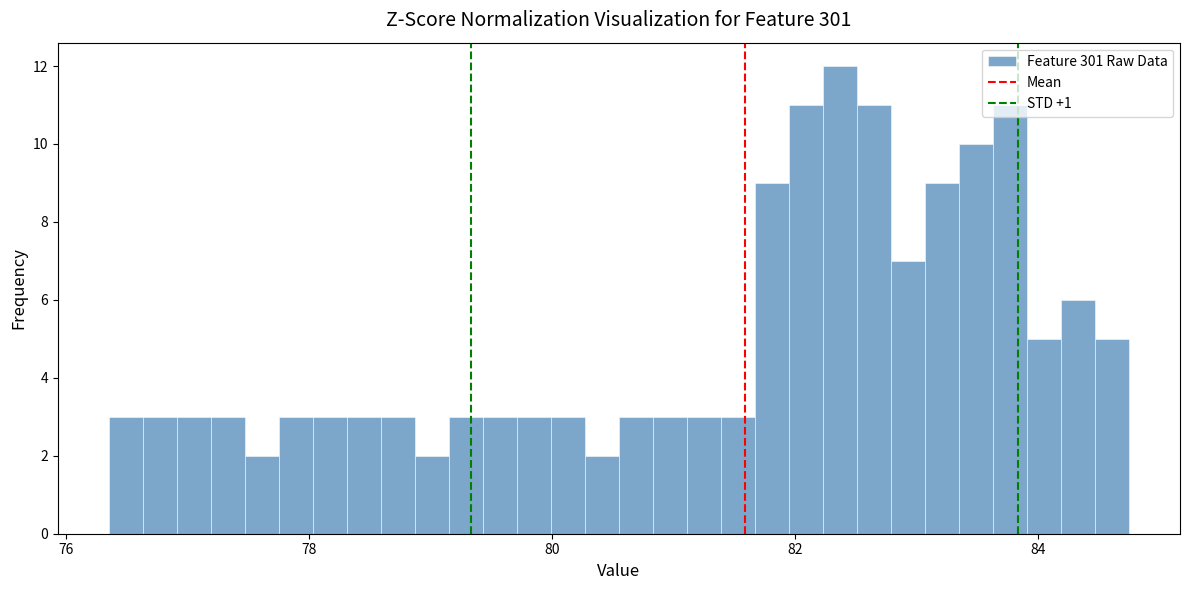

Read against the x-axis, roughly where is the centre of the tallest bar?

82.4